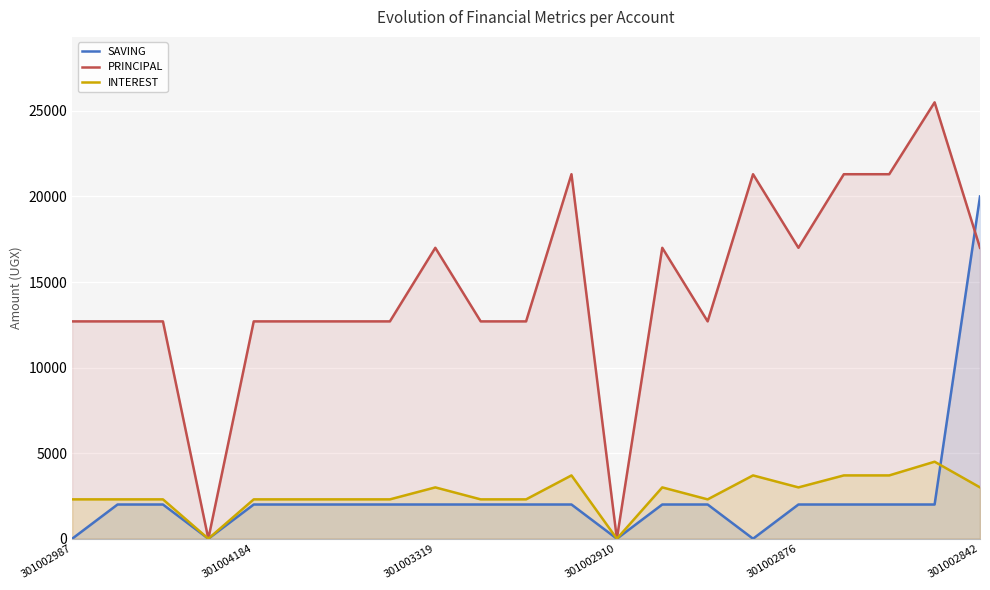

What value does the INTEREST series have at 15?

3700